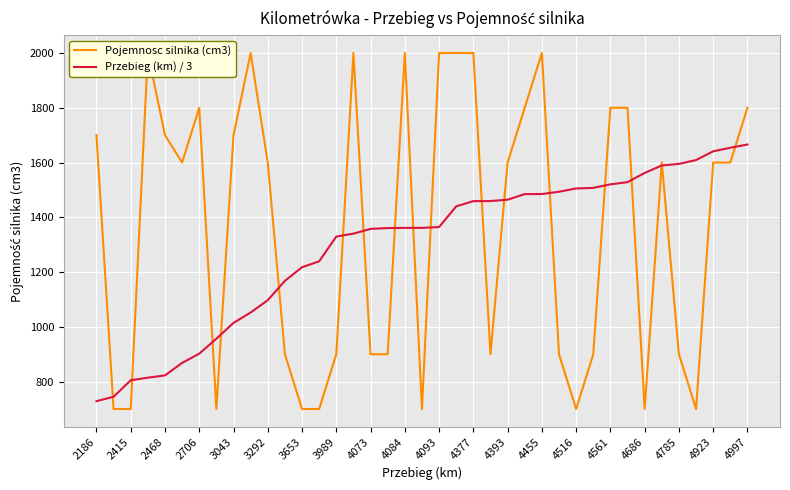

True or false: Przebieg (km) / 3 has a value of 1520.3 at 4561.

True